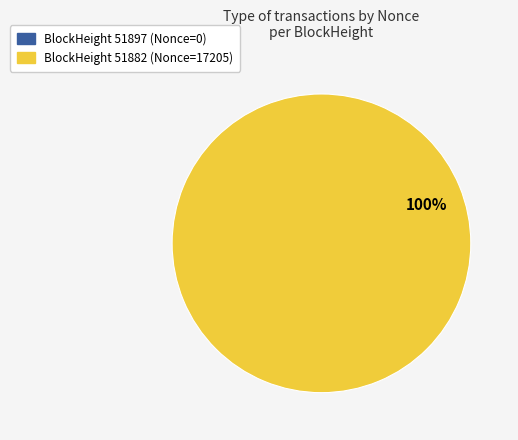

To the nearest percent, what is the difference between the largest and smallest slice percentages?

100%